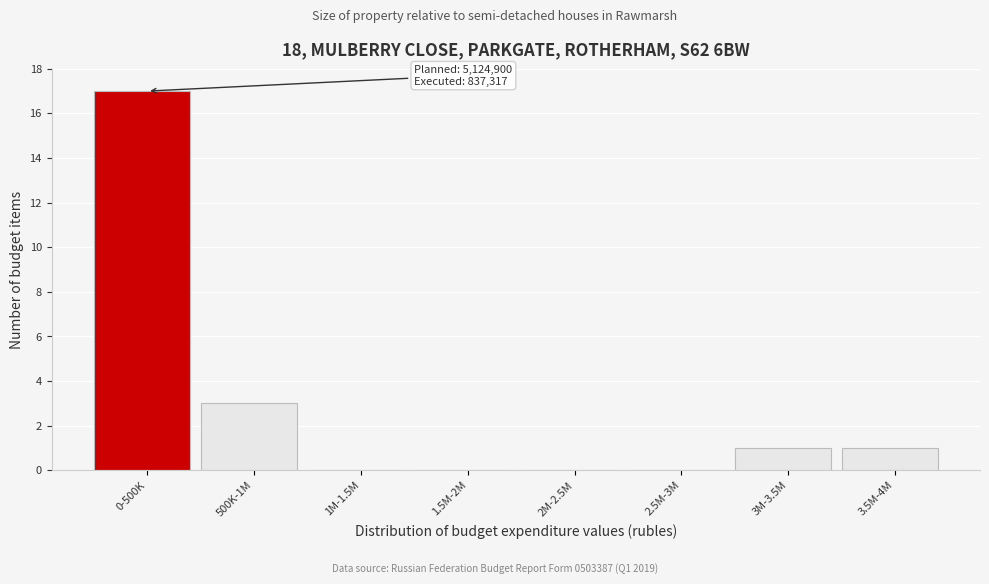

Reading left to right, what are all the values shown in this chart?

0-500K=17	500K-1M=3	1M-1.5M=0	1.5M-2M=0	2M-2.5M=0	2.5M-3M=0	3M-3.5M=1	3.5M-4M=1